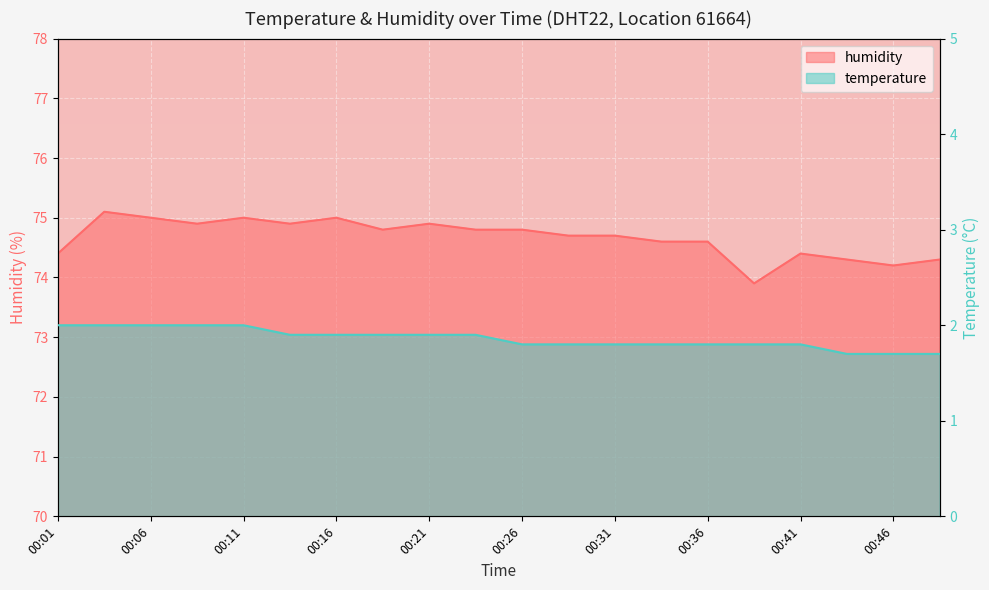

Reading left to right, transcribe all the data shown in this chart.

temperature: 2.0	2.0	2.0	2.0	2.0	1.9	1.9	1.9	1.9	1.9	1.8	1.8	1.8	1.8	1.8	1.8	1.8	1.7	1.7	1.7
humidity: 74.4	75.1	75.0	74.9	75.0	74.9	75.0	74.8	74.9	74.8	74.8	74.7	74.7	74.6	74.6	73.9	74.4	74.3	74.2	74.3